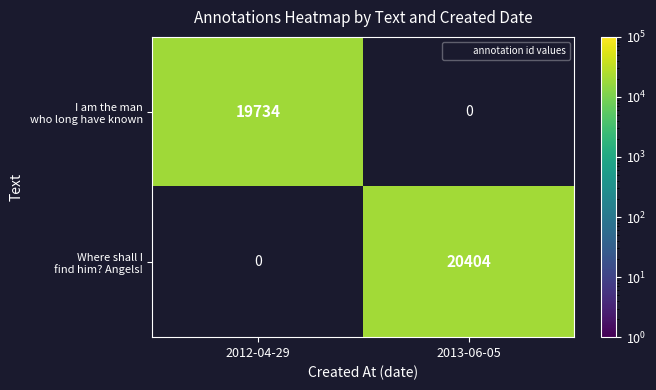

At which category is the sum across all series the highest?

2013-06-05